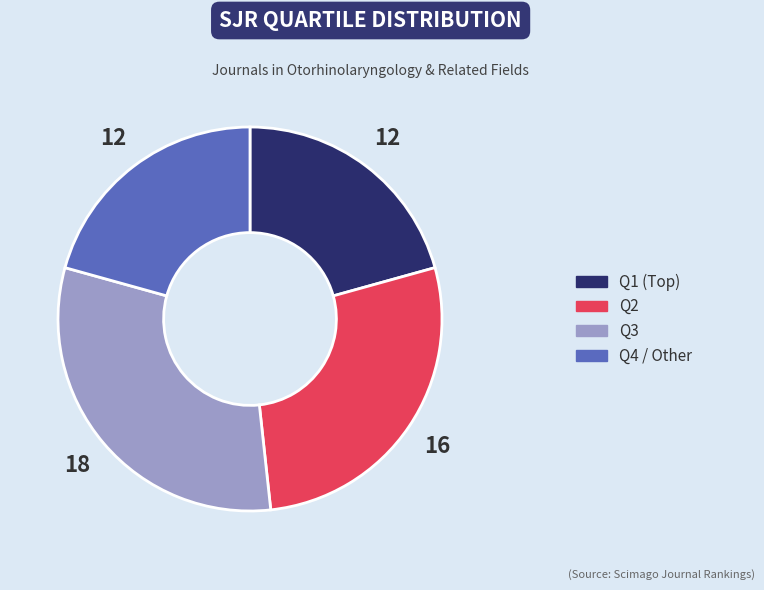

Is there a majority slice in this chart?

No